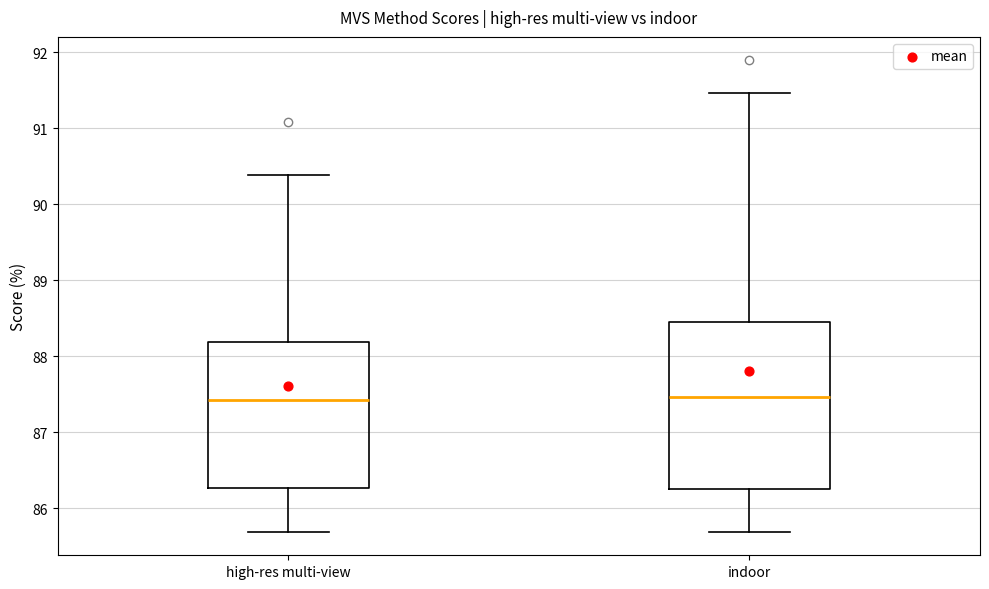

Reading left to right, transcribe this box plot: for each box, give where its median line is, the range the box spans, and where its two whiskers end, as read against the y-axis. The values are not printed on the chart, so give them approximately, as read against the axis.

high-res multi-view: median 87.4, box 86.3 to 88.2, whiskers 85.7 to 90.4
indoor: median 87.5, box 86.3 to 88.4, whiskers 85.7 to 91.5